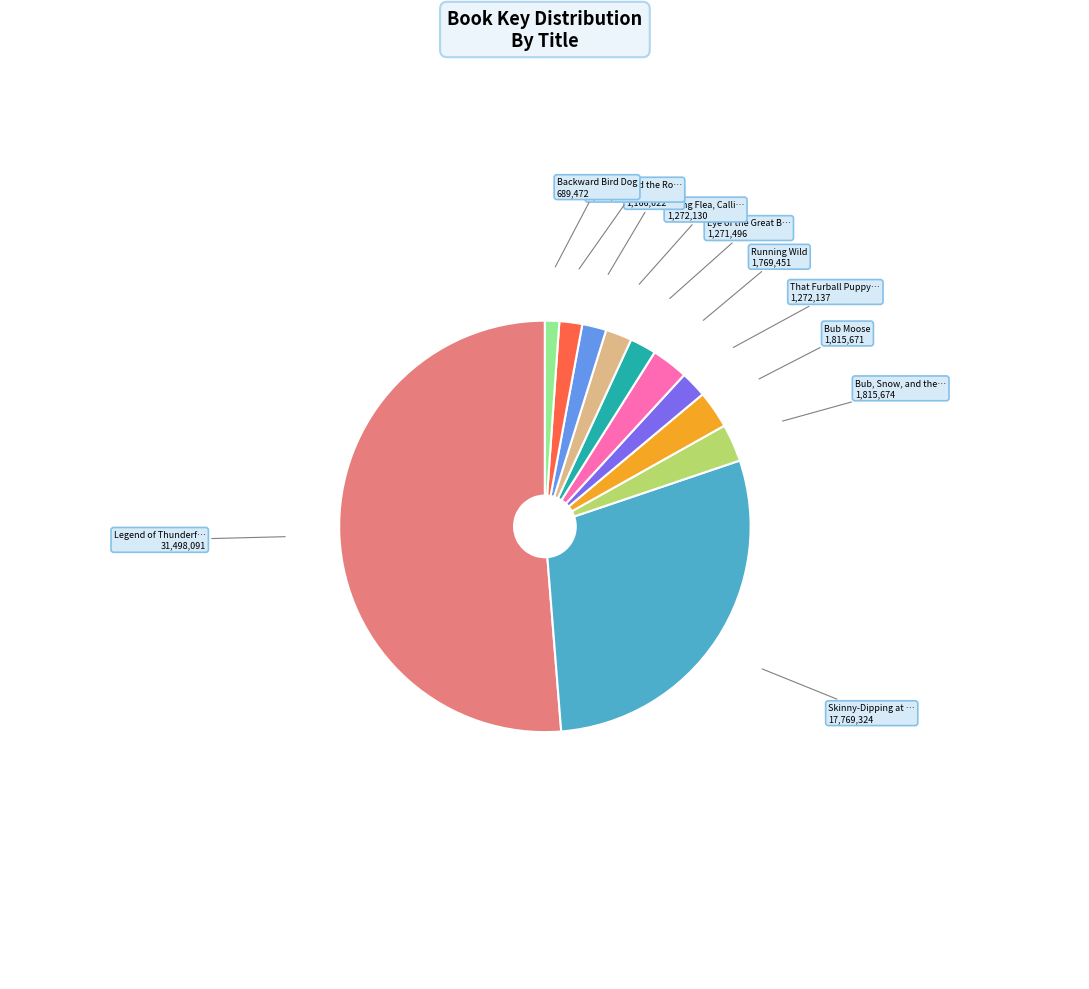

Which slice is the smallest?

Backward Bird Dog